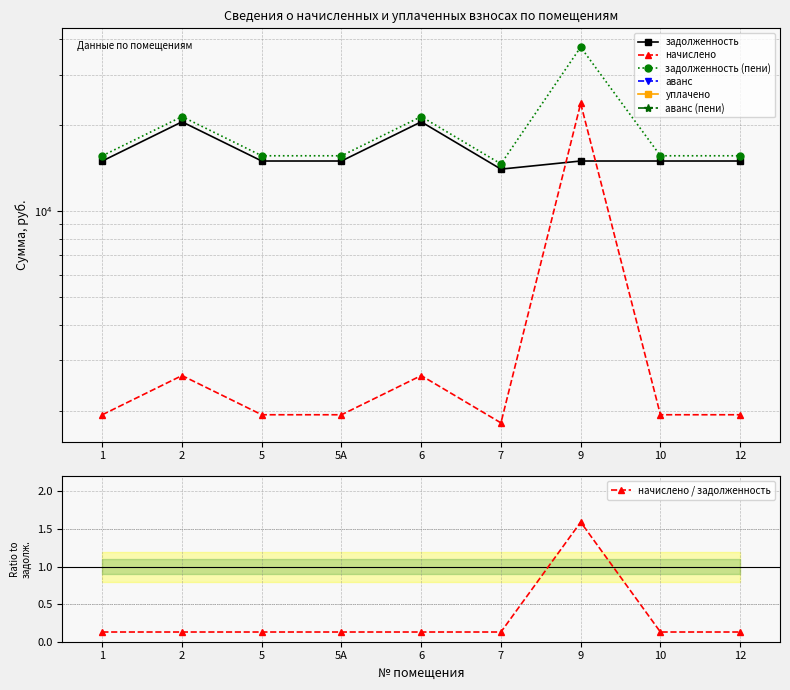

Reading left to right, list all the values displayed in this chart.

задолженность: 1=14983.8	2=20551.7	5=14983.8	5А=14983.8	6=20551.7	7=14033.1	9=14983.8	10=14983.8	12=14983.8
начислено: 1=1936.3	2=2655.9	5=1936.3	5А=1936.3	6=2655.9	7=1813.5	9=23845.5	10=1936.3	12=1936.3
задолженность (пени): 1=15629.2	2=21437.0	5=15629.2	5А=15629.2	6=21437.0	7=14637.6	9=37538.4	10=15629.2	12=15629.2